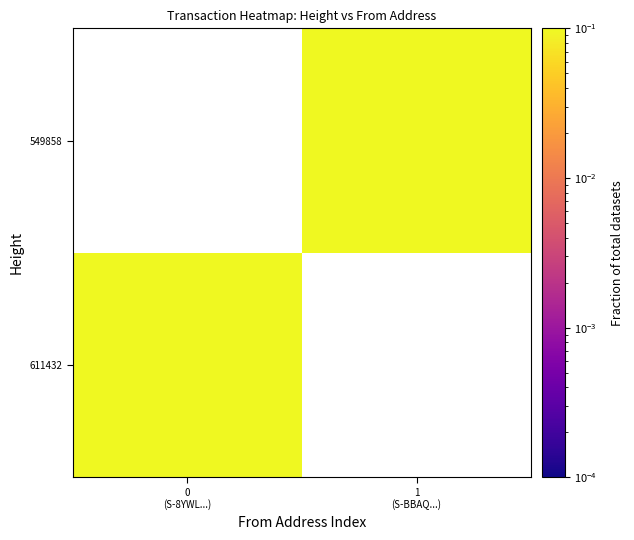

Rank the series at 0 (S-8YWL...) from lowest to highest value.

611432, 549858